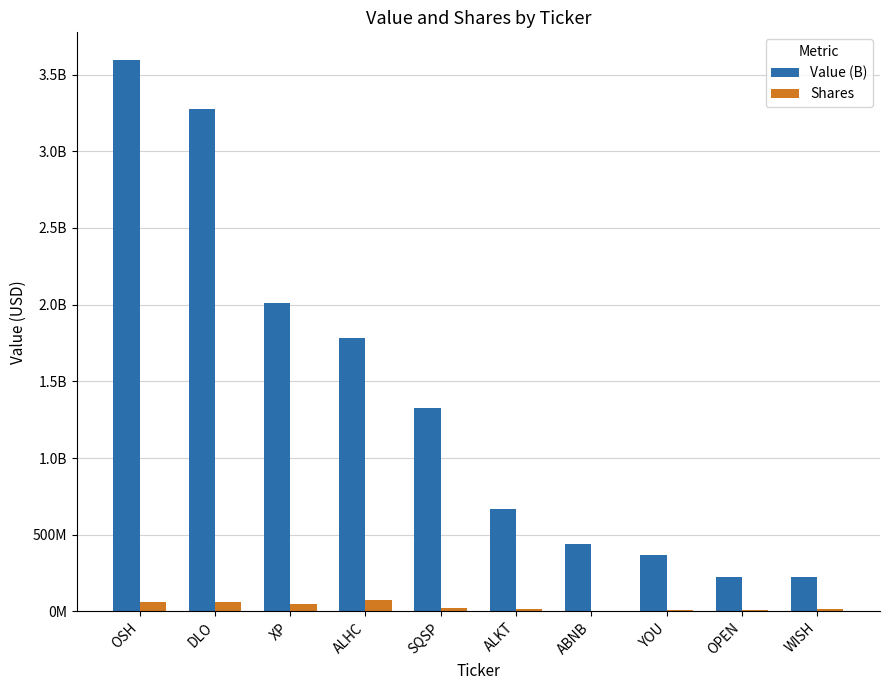

What is the lowest value of the Shares series?

2855549